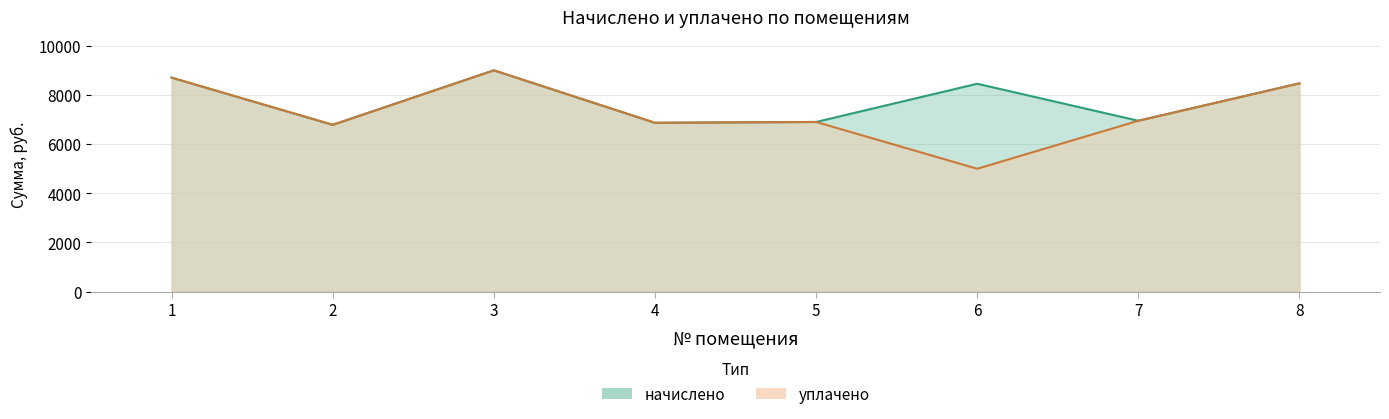

Reading left to right, what are all the values shown in this chart?

начислено: 8710.6	6789.6	9008.6	6872.4	6905.5	8462.2	6955.2	8478.7
уплачено: 8710.6	6789.6	9008.6	6872.4	6905.5	5000.0	6955.2	8478.7